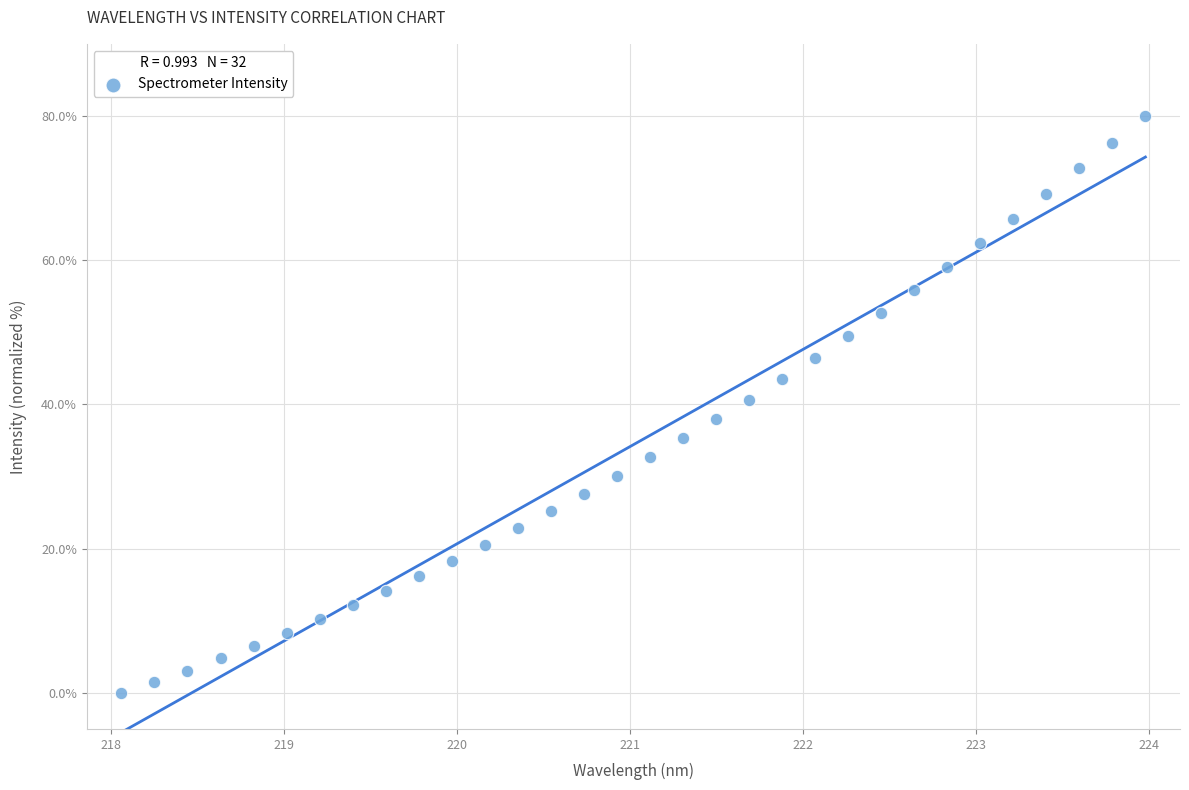

What is the range of Y values (max minus min)?

80.0